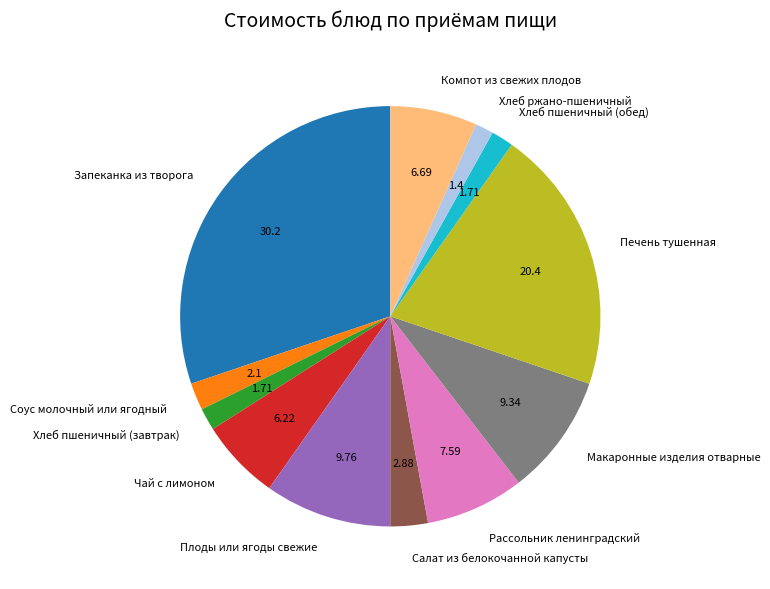

How many slices are in this pie chart?

12